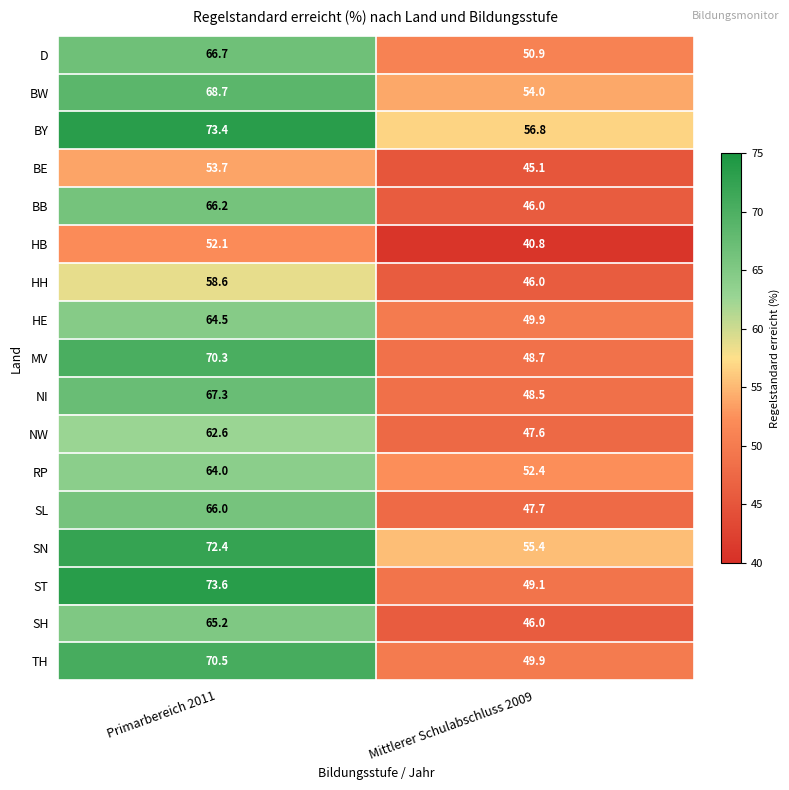

Where does the BY series first go above 73?

Primarbereich 2011